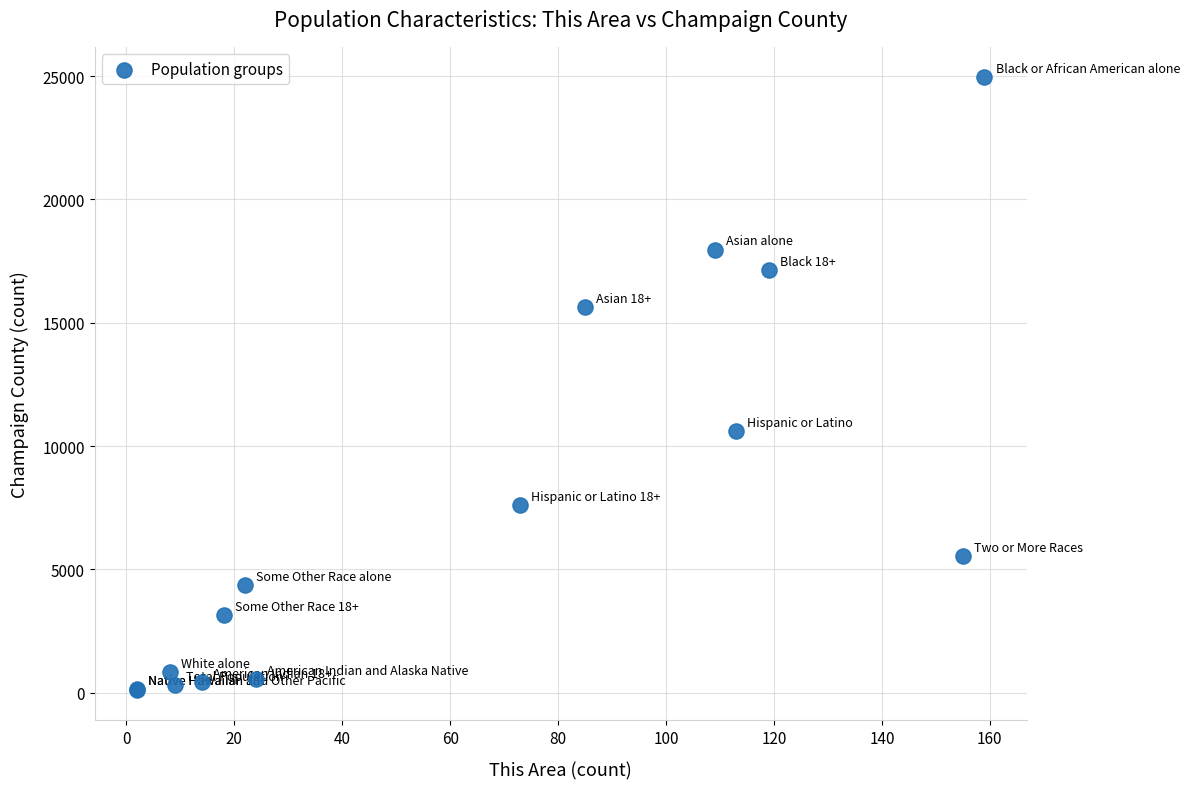

What Y value in the scatter plot is closest to 12535?

10607